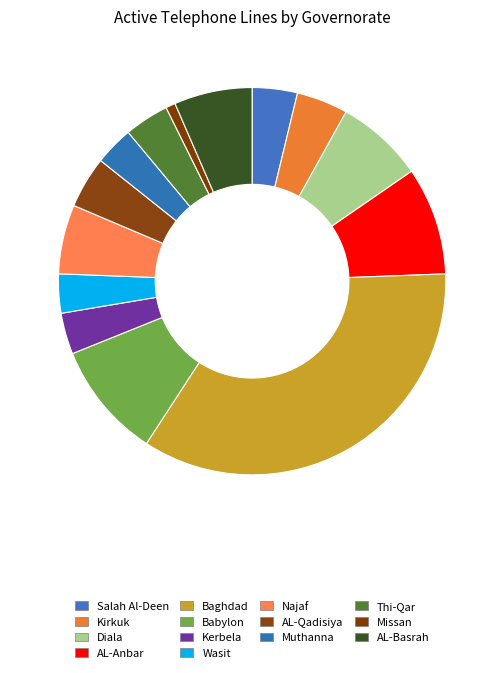

Does Wasit account for over 50% of the chart?

No